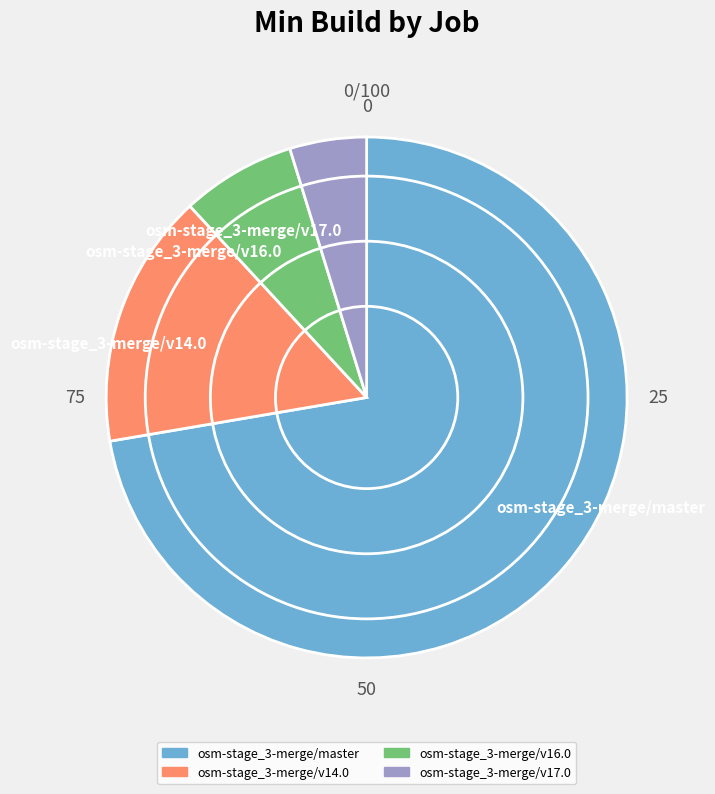

Is osm-stage_3-merge/master the majority of the pie?

Yes